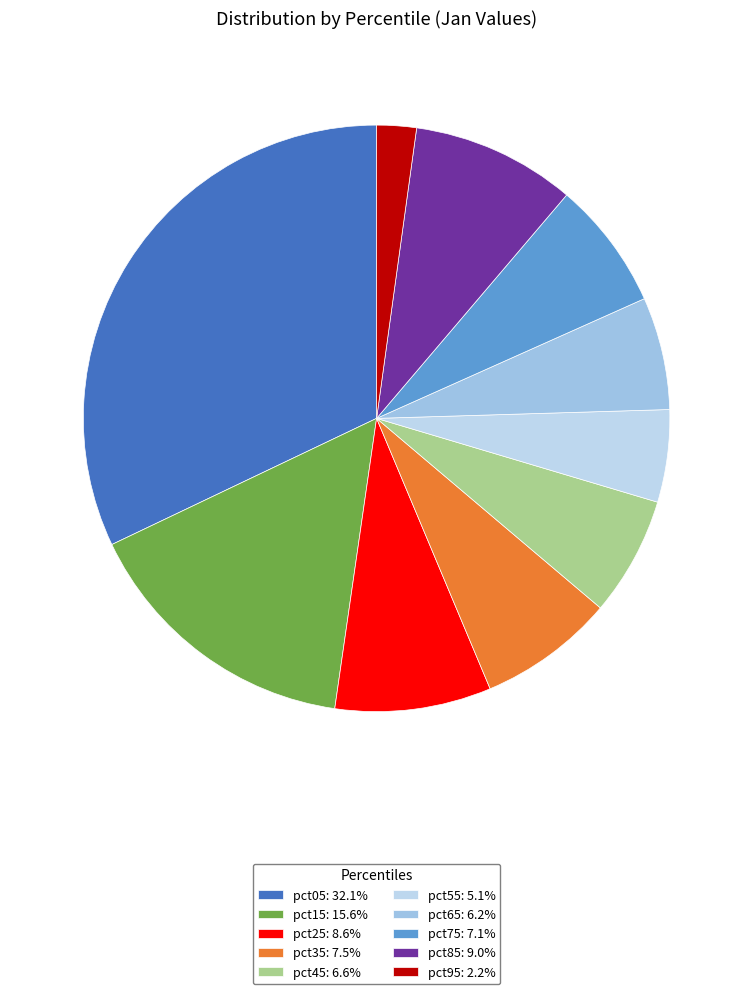

To the nearest percent, what portion does pct55 represent?

5%